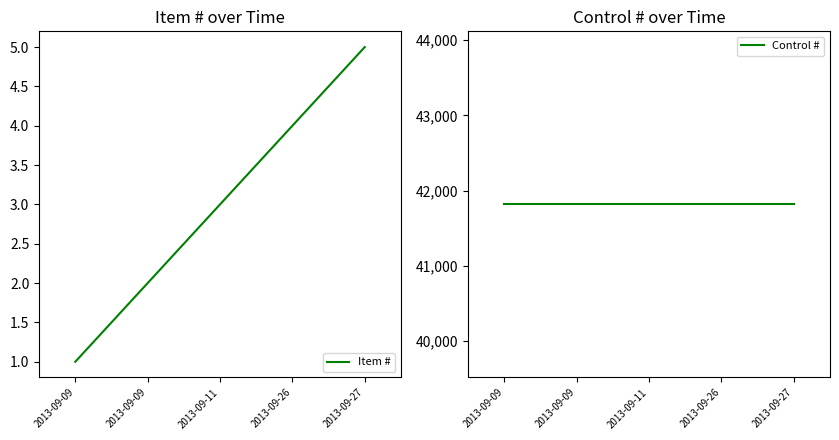

What is the average value of the Item # series?

3